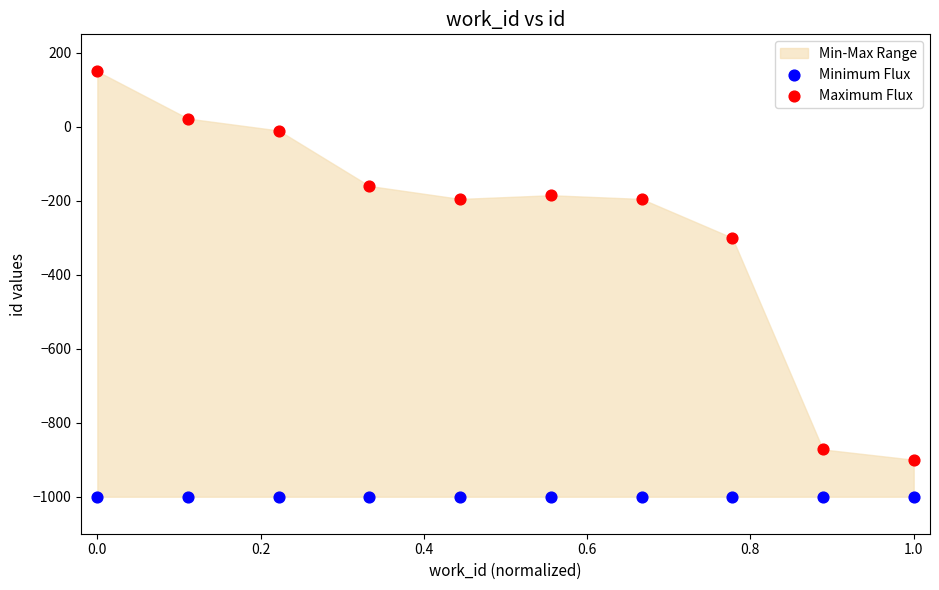

Which series contains the highest Y value?

Maximum Flux